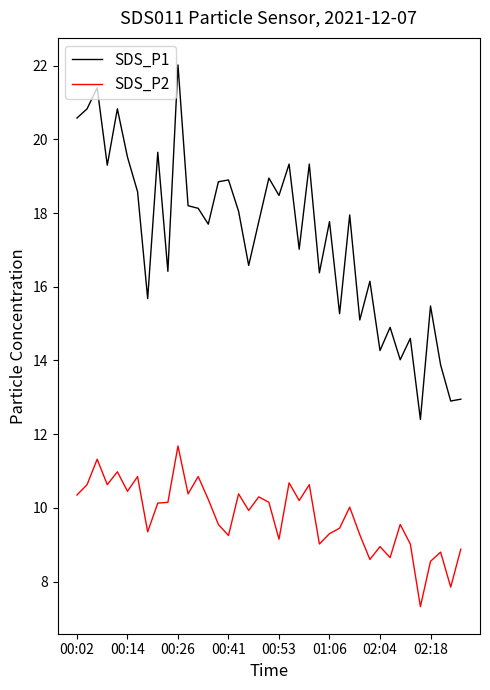

List the series in order of their peak value, lowest first.

SDS_P2, SDS_P1